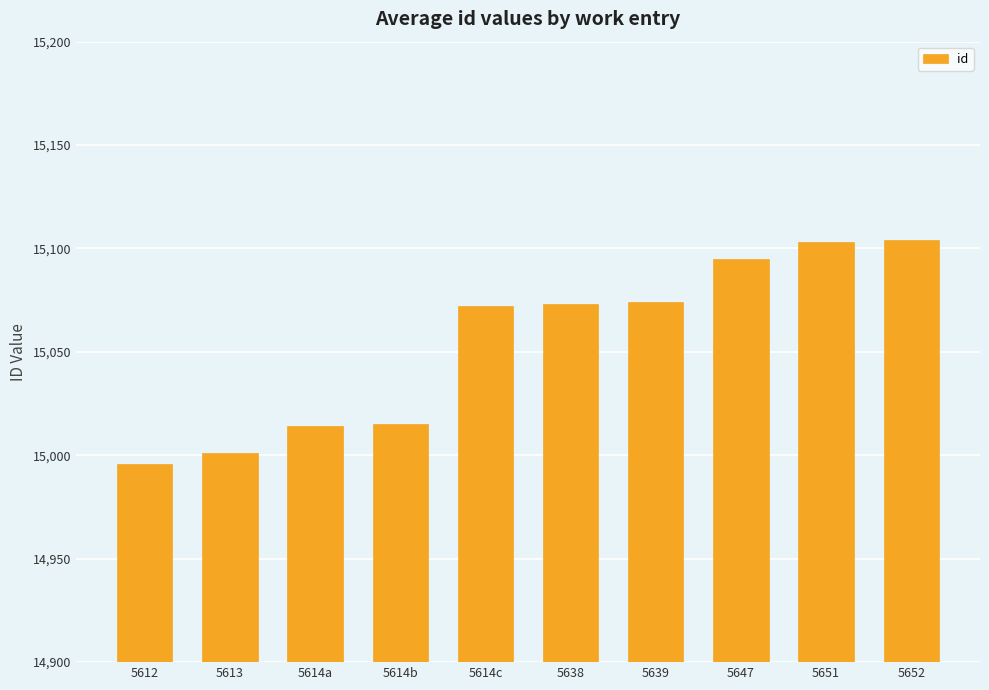

How many data points does each series have?

10